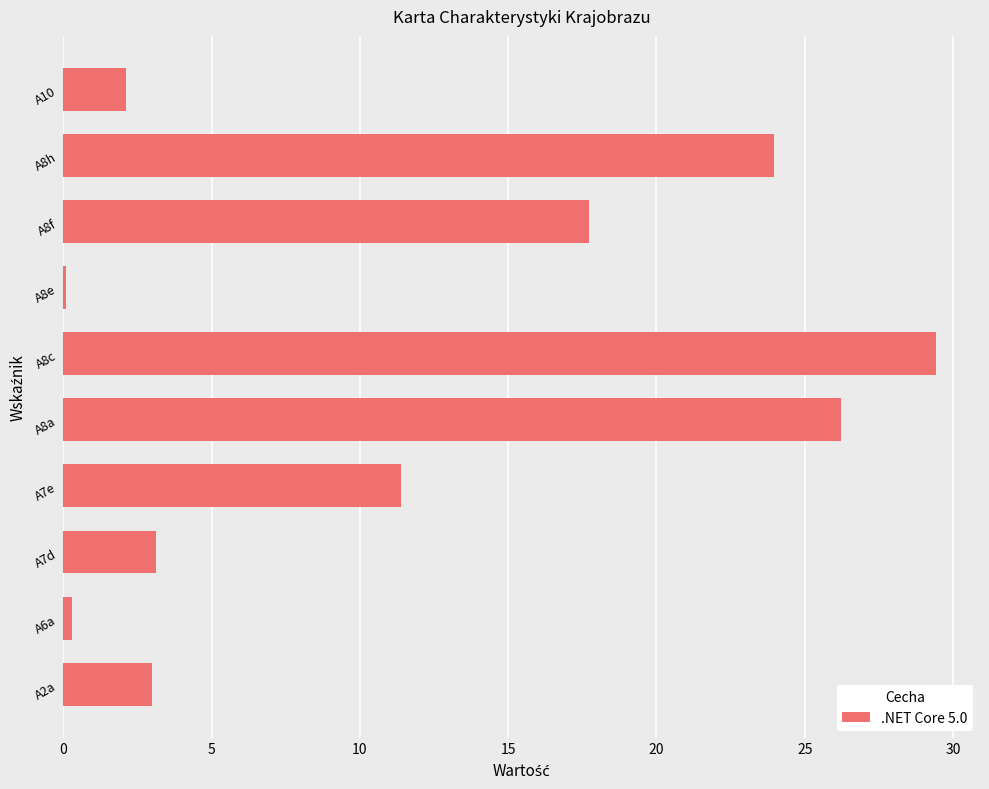

Which has a higher value, A8a or A8h?

A8a